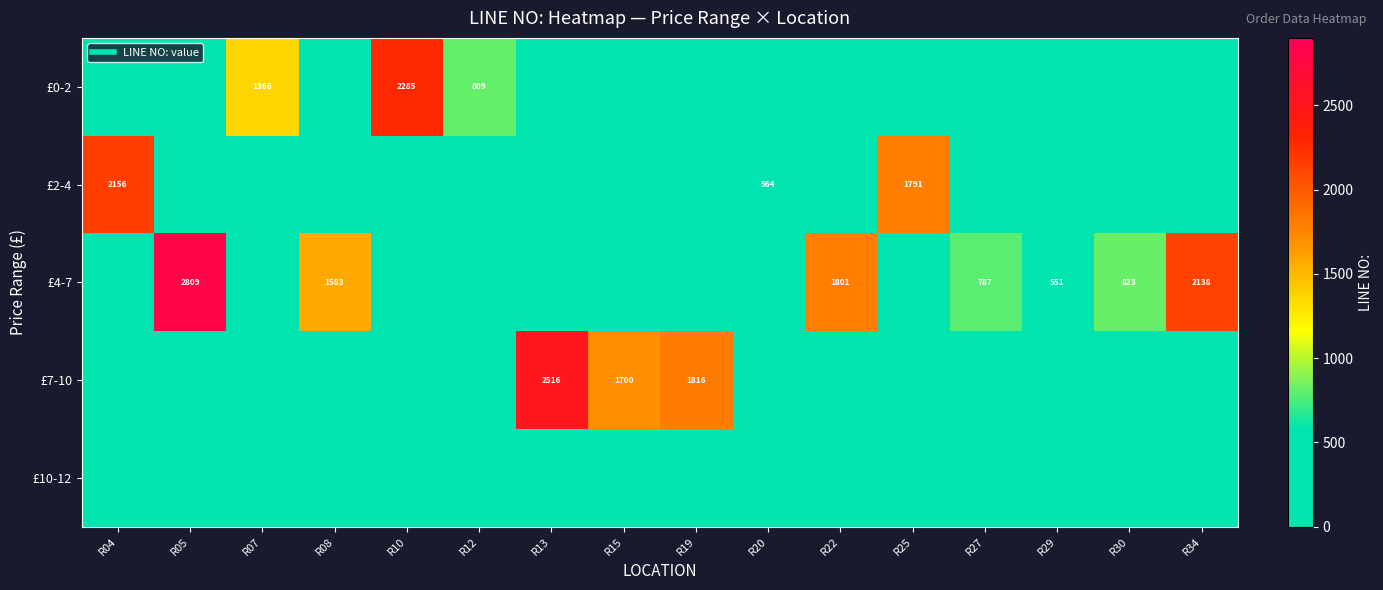

Between R19 and R29, which is larger?

R19